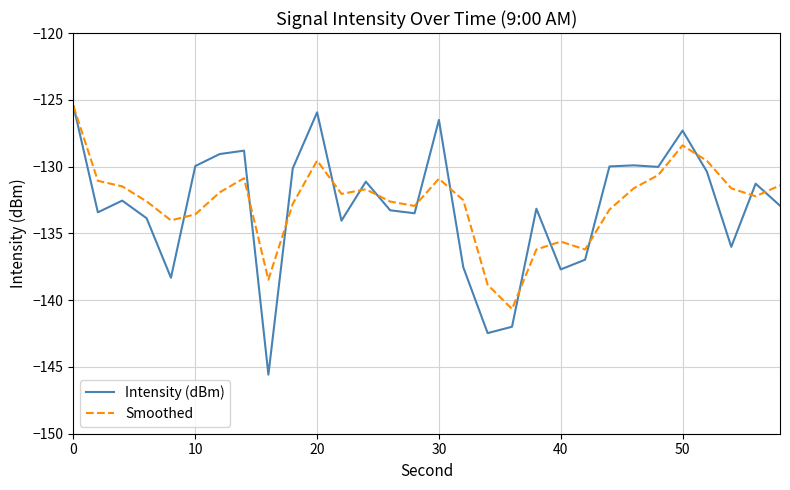

True or false: Smoothed has more than 0 interior local peaks.

True